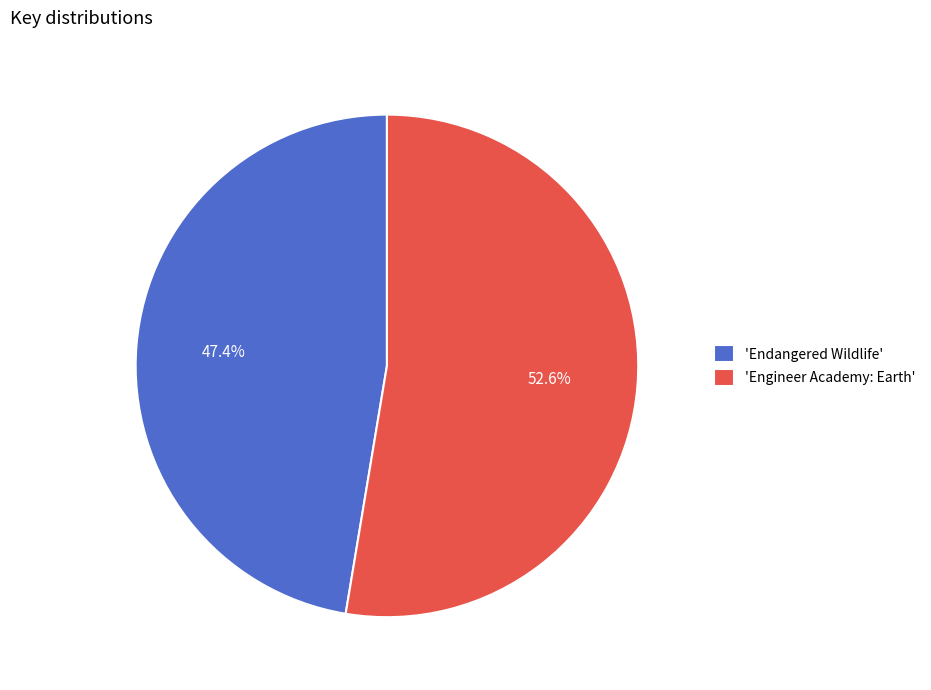

How much of the chart is everything except 'Engineer Academy: Earth'?

47.4%